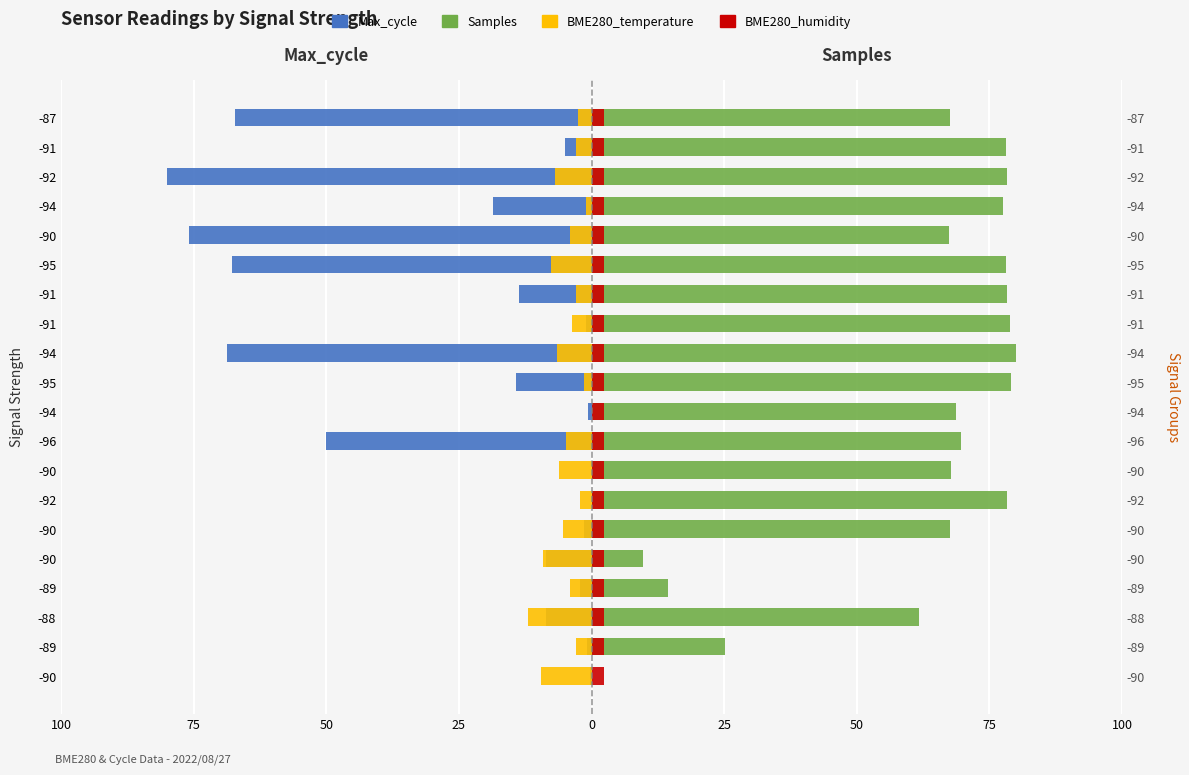

At 75, list the series in order from smallest to largest.

BME280_temperature, Max_cycle, BME280_humidity, Samples